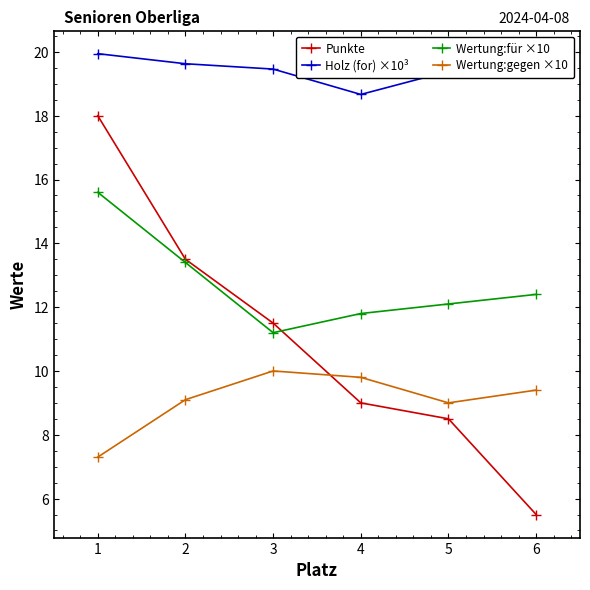

What is the value of the Wertung:für ×10 point at the 3rd from the left?

11.2